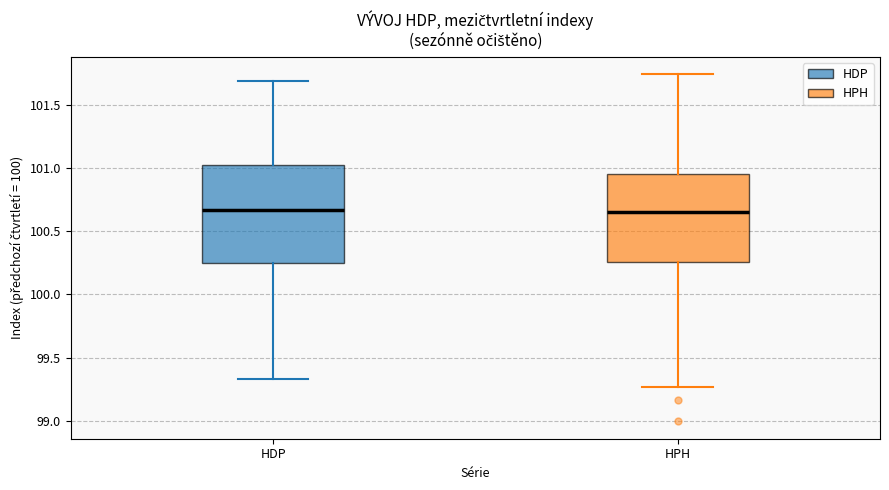

Where is the lower edge of the box for HDP on the y-axis? The values are not printed on the chart, so give them approximately, as read against the axis.

100.25